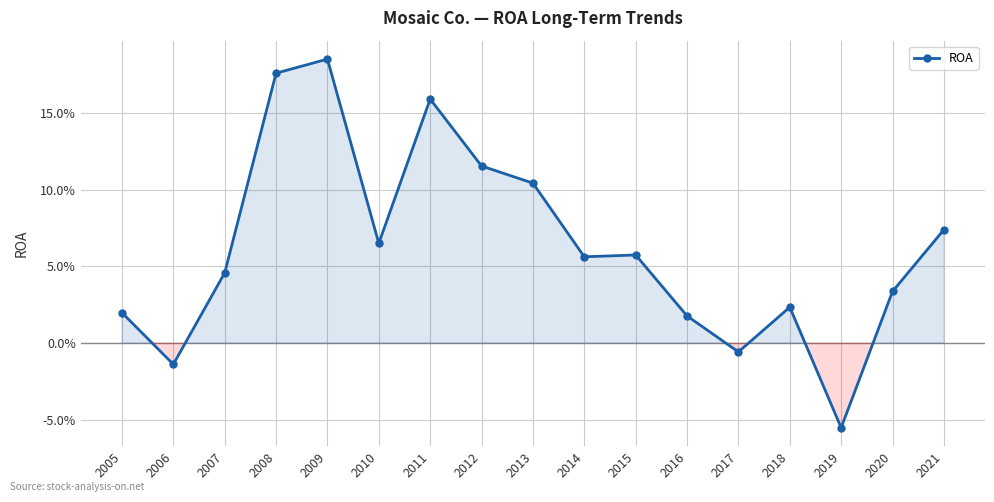

Is this an area chart (filled region under the line)?

Yes